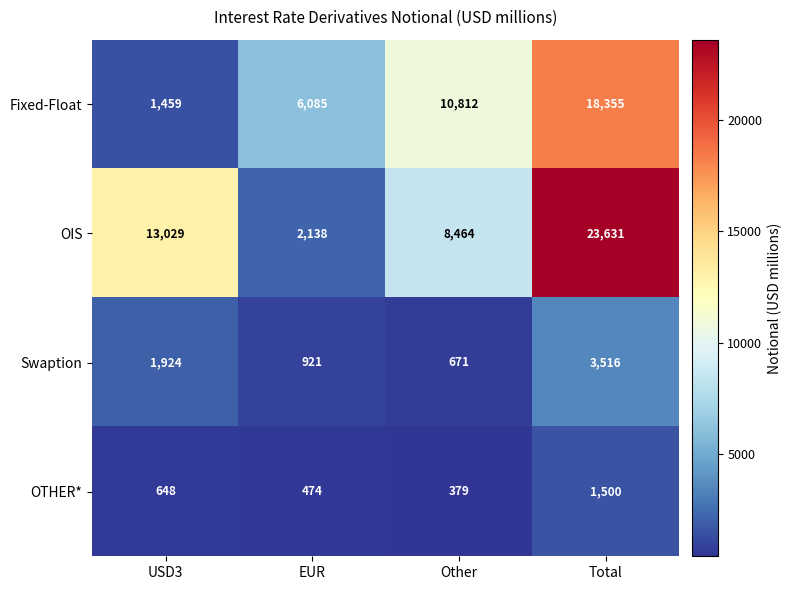

Which series has the largest range (max minus min)?

OIS